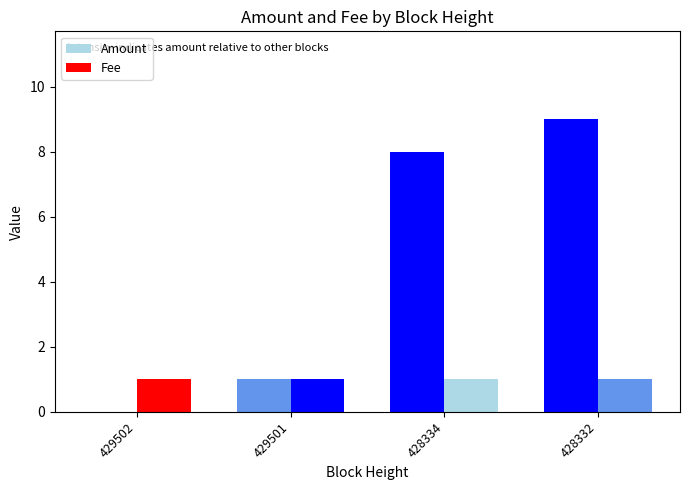

The Fee series shows 2 at 428334. True or false?

False